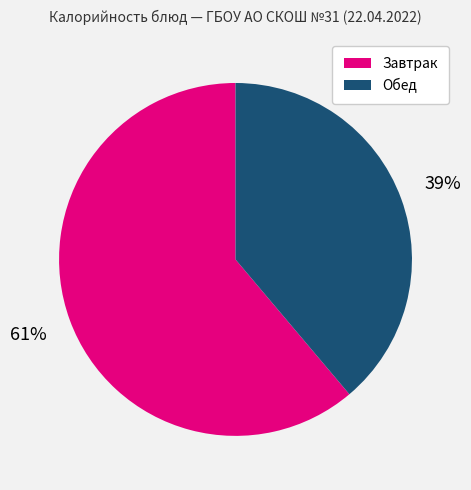

To the nearest percent, what is the average slice percentage?

50%